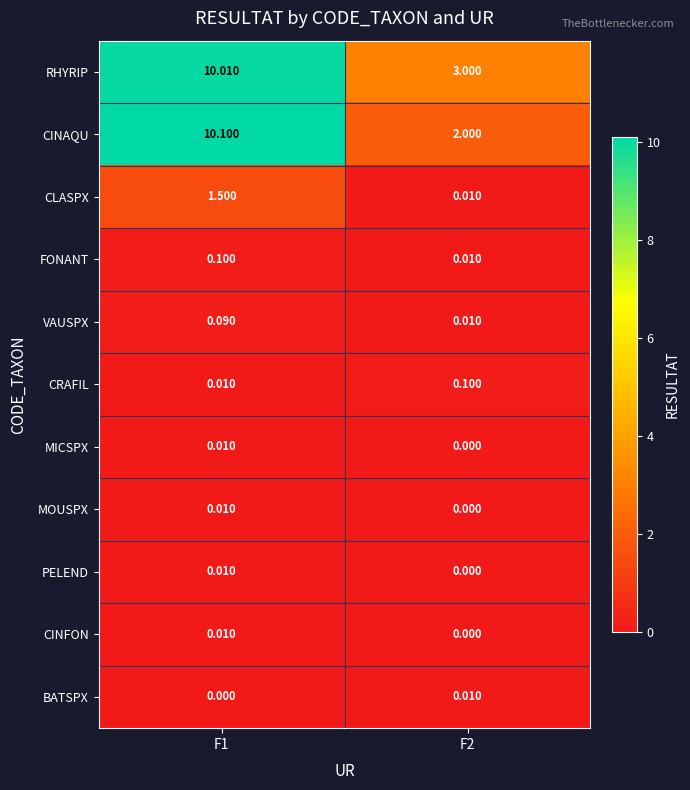

What is the maximum value shown in the chart?

10.1